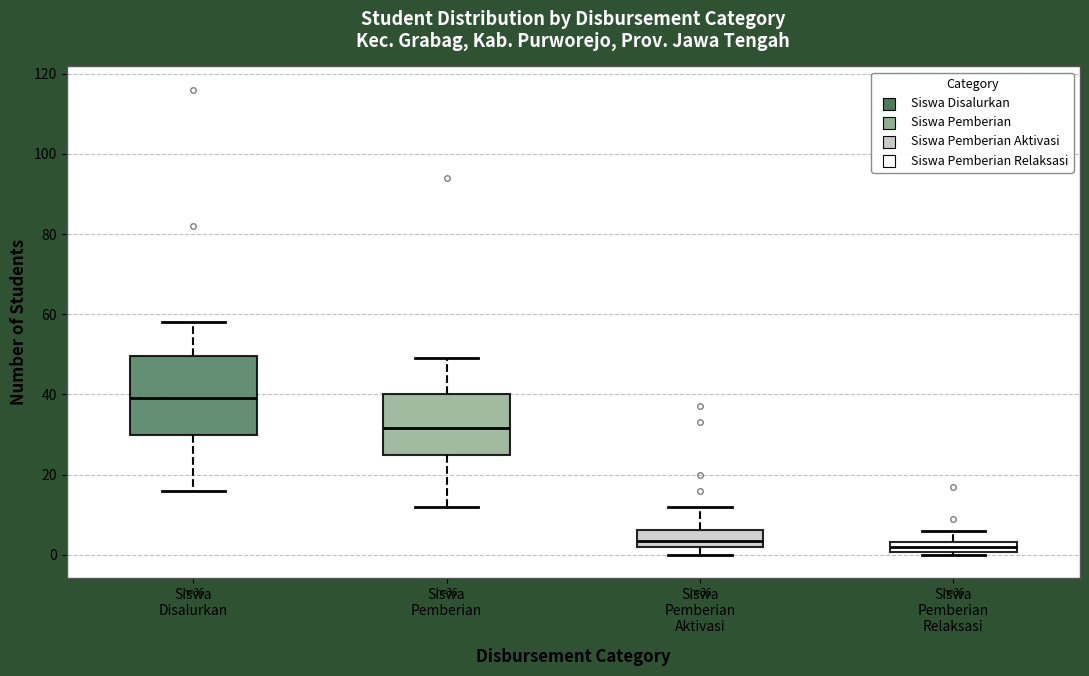

Comparing the boxes themselves (not the whiskers), which one is the tallest?

Siswa Disalurkan